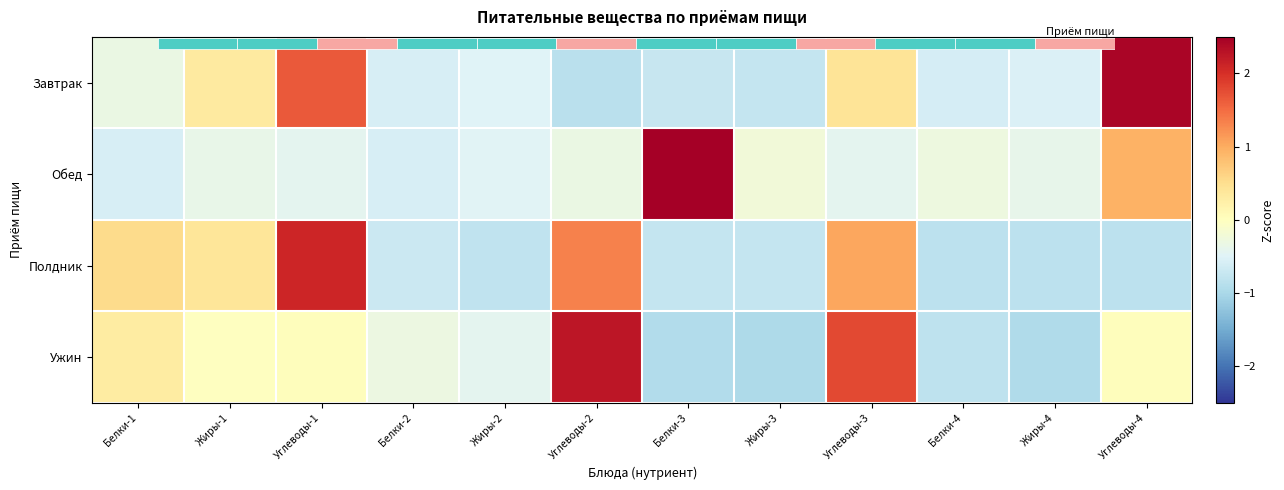

The Ужин series shows -0.9 at Белки-3. True or false?

True